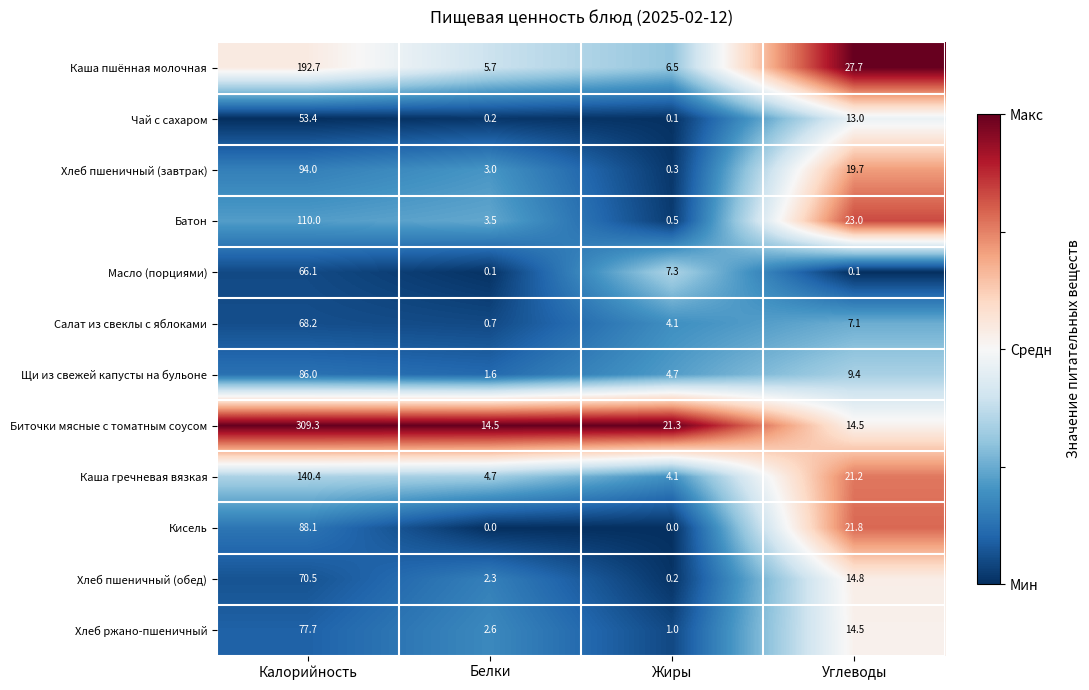

What is the approximate value of Хлеб ржано-пшеничный at Жиры?

1.0